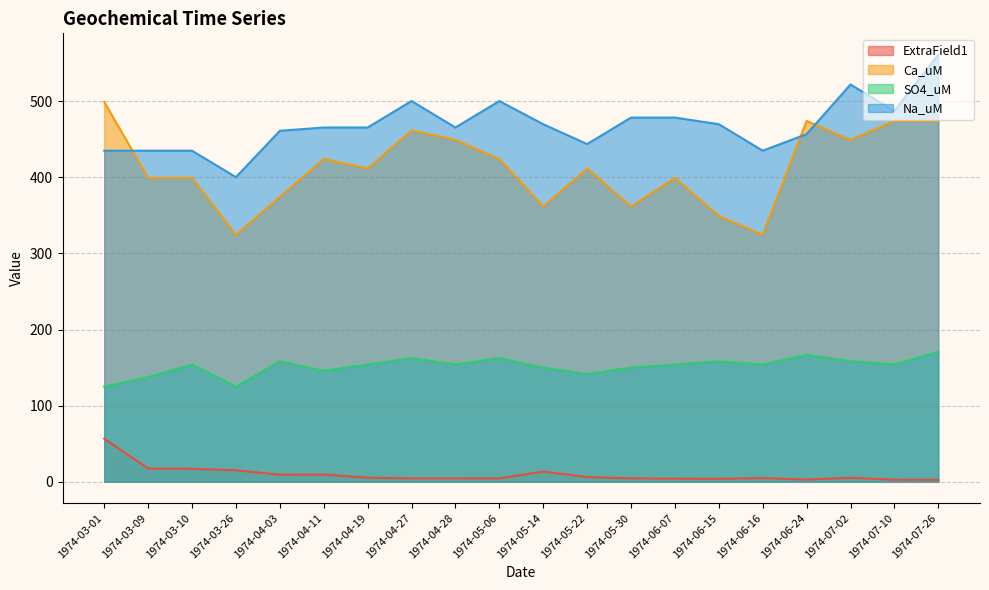

At which category does SO4_uM reach its first local peak?

1974-03-10